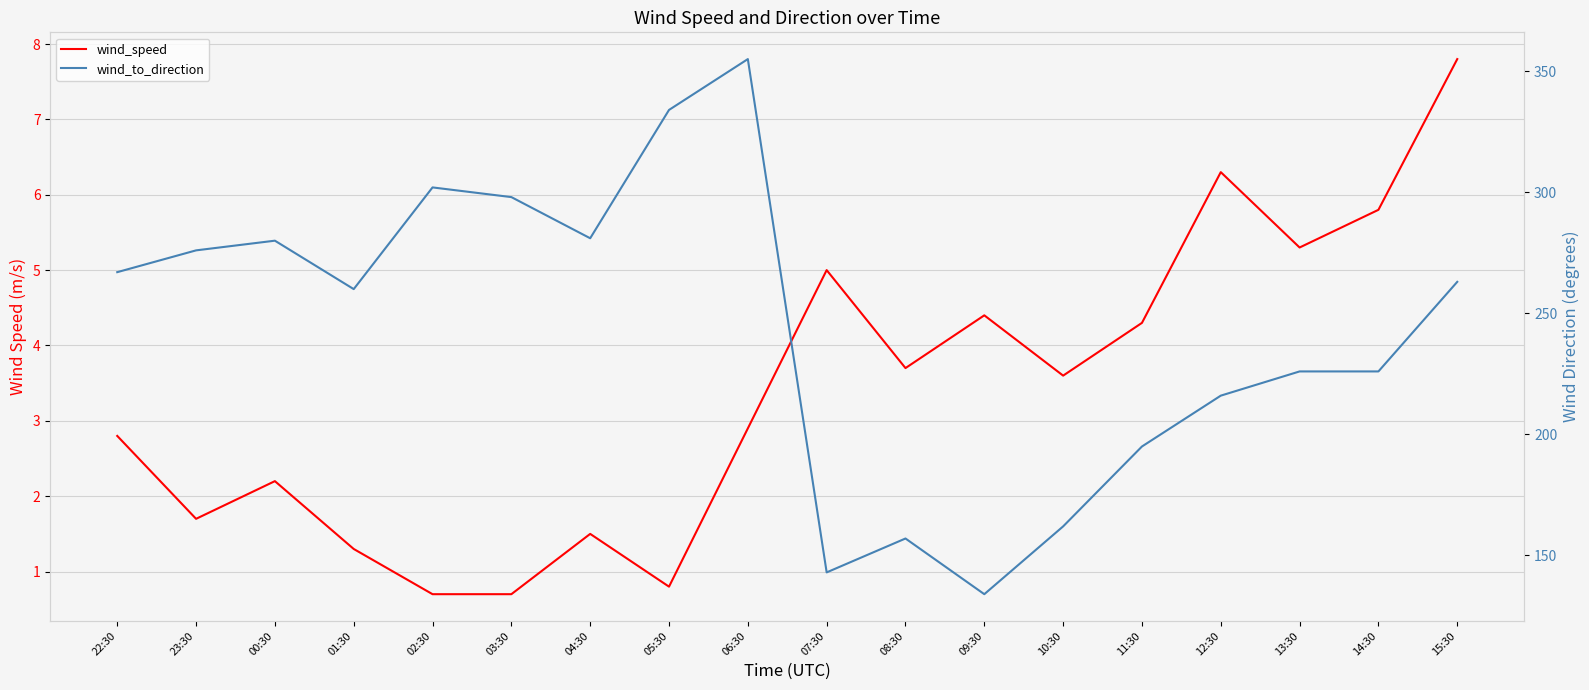

In wind_speed, how many points are lower than both neighbors (excluding endpoints)?

5